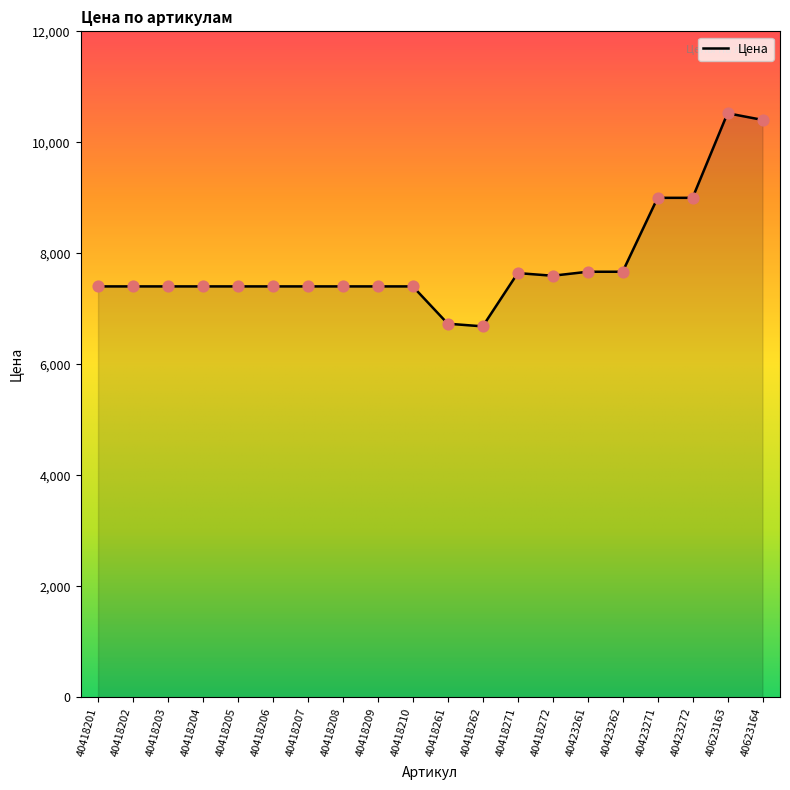

What is the ratio of the value at 40418207 to the value at 40418210?

1.0